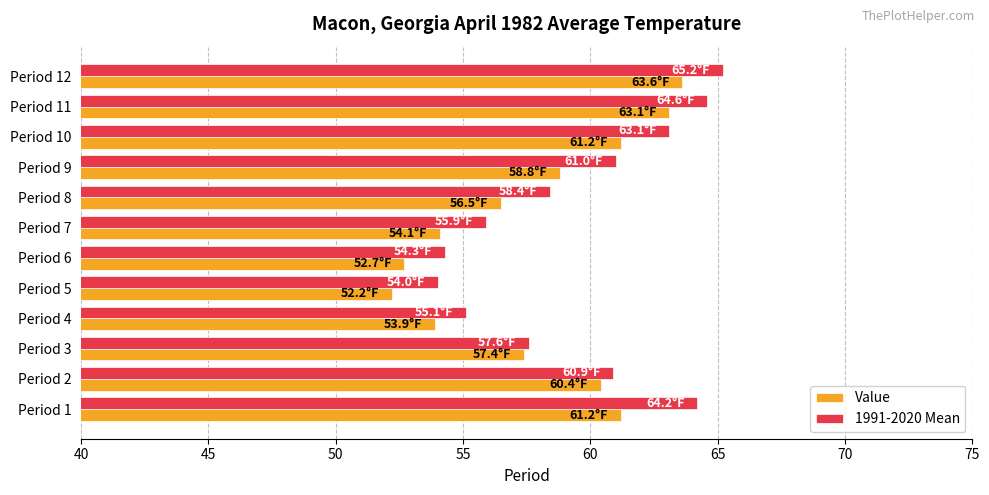

Is it true that Value equals 40.1 at Period 11?

False